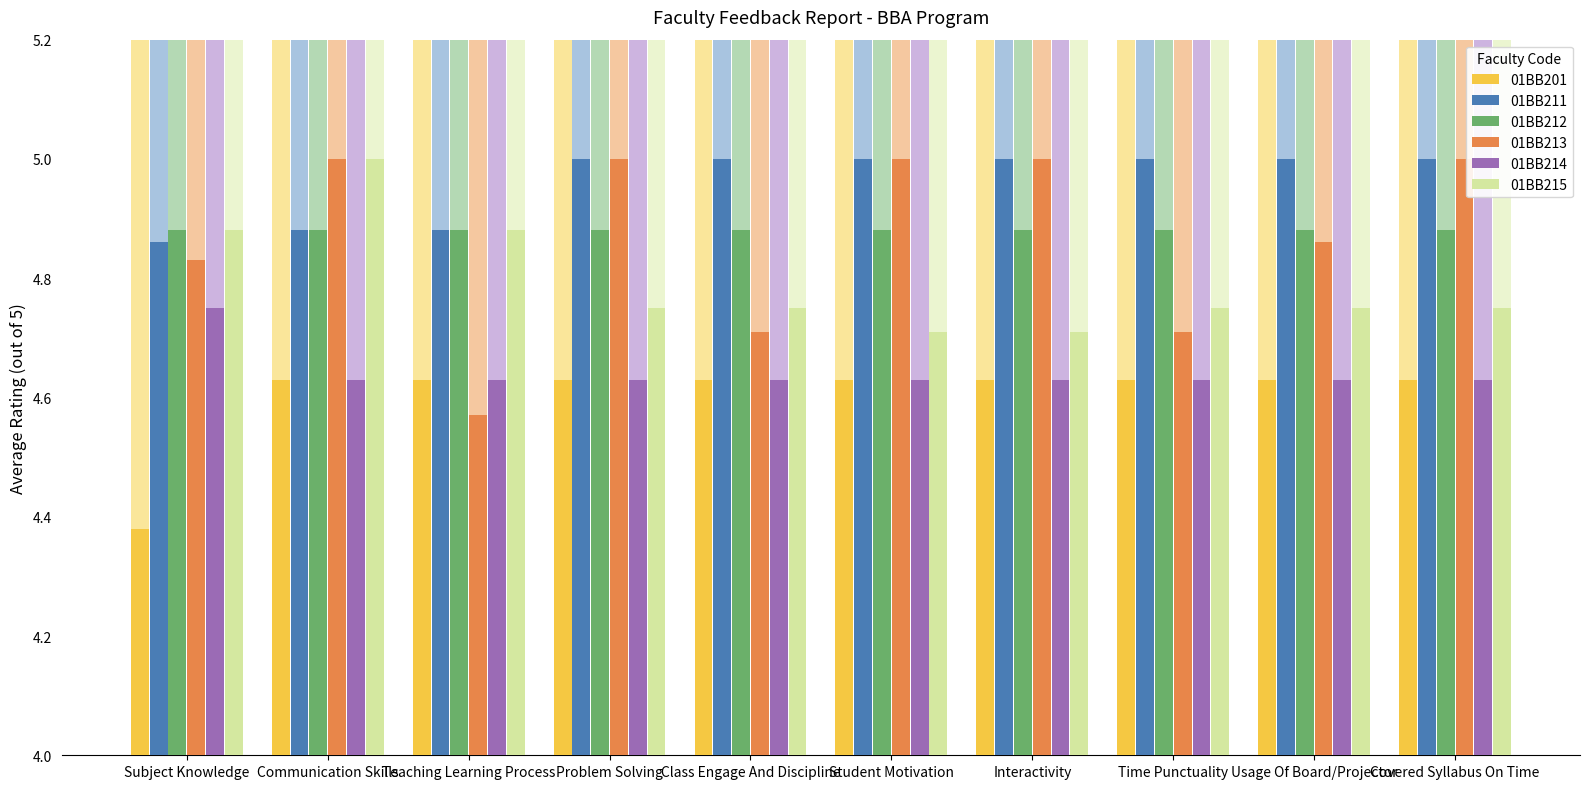

Which category has the highest value in the 01BB214 series?

Subject Knowledge